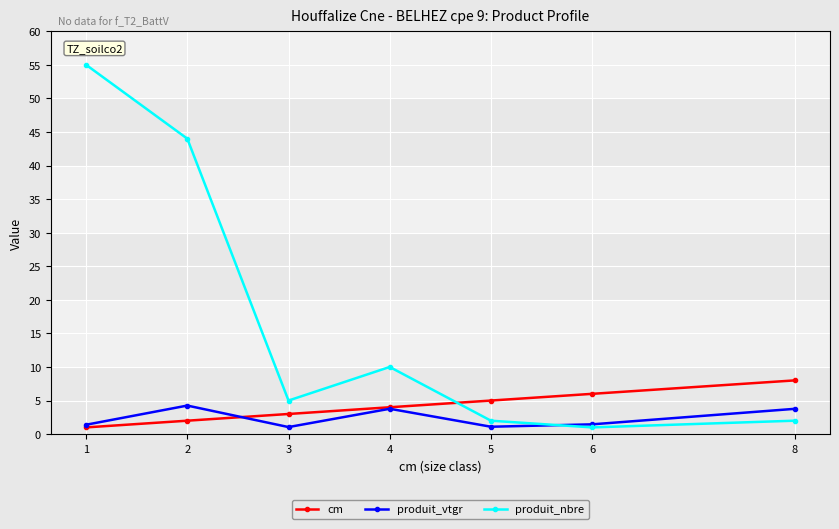

True or false: cm has more than 0 points higher than both neighbors.

False